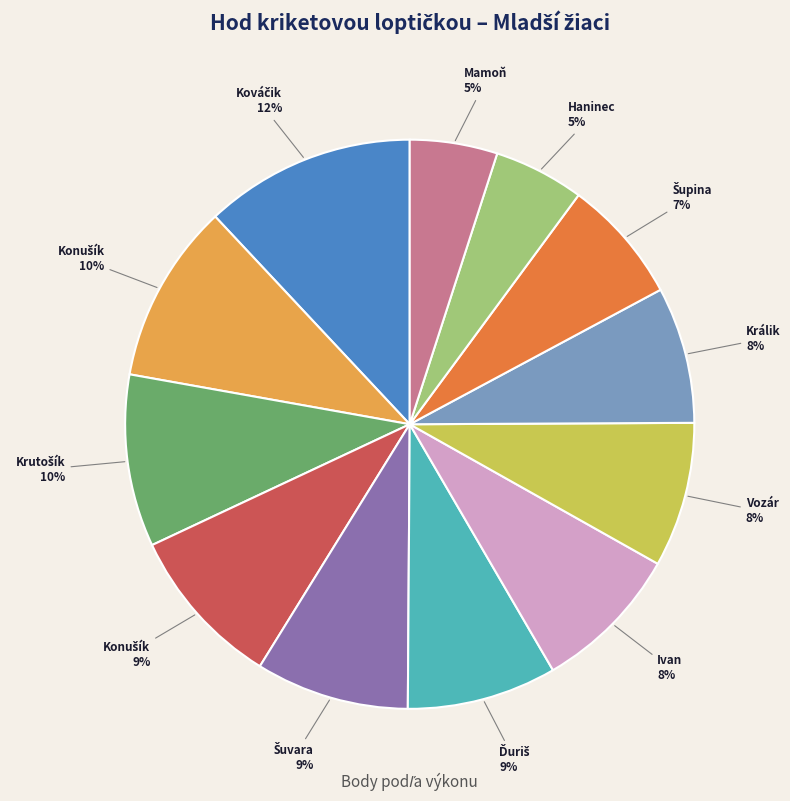

Is there a majority slice in this chart?

No